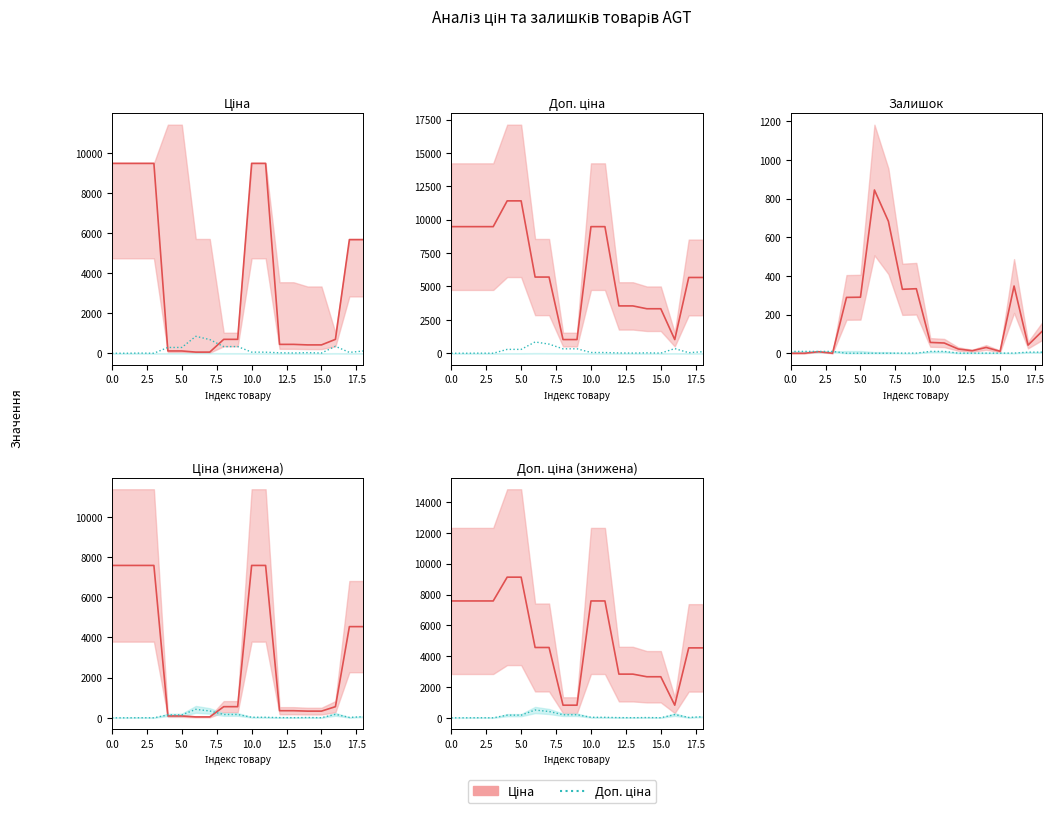

True or false: Burned has a value of 4330.1 at 14.

False